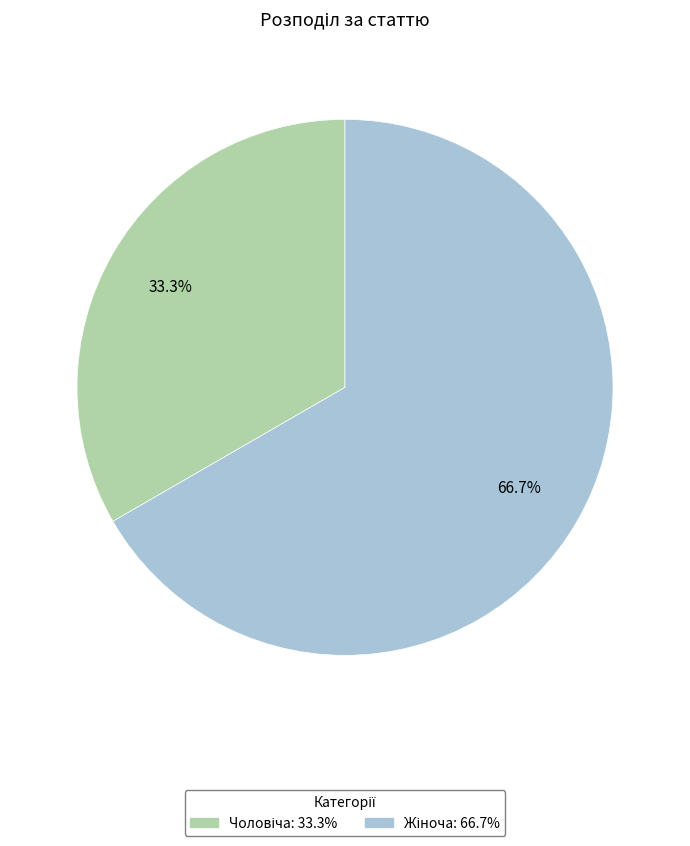

Is there a majority slice in this chart?

Yes